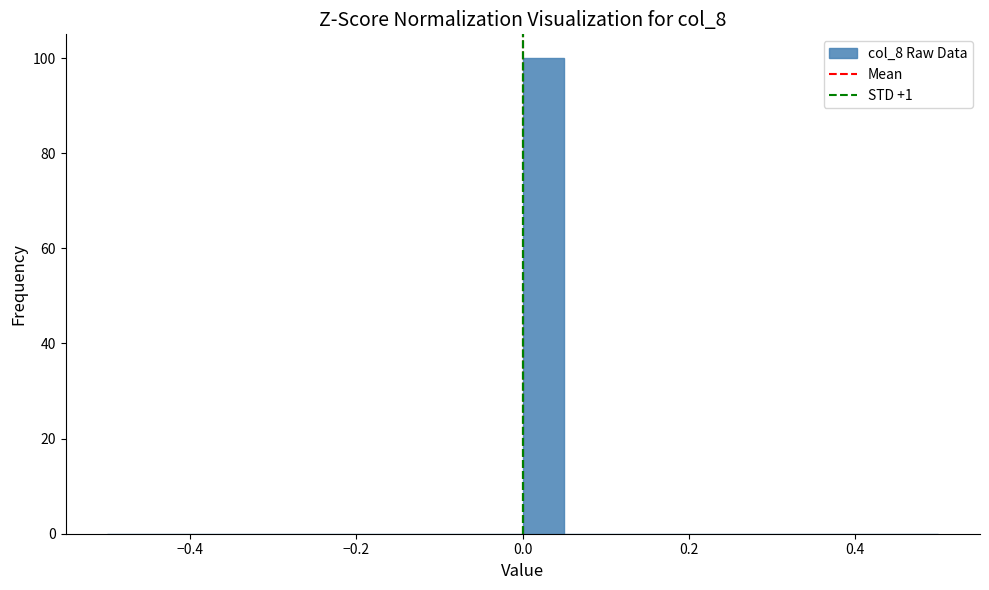

Around what value on the x-axis is the tallest bar? Give the approximate position of its centre, as read against the axis.

0.02